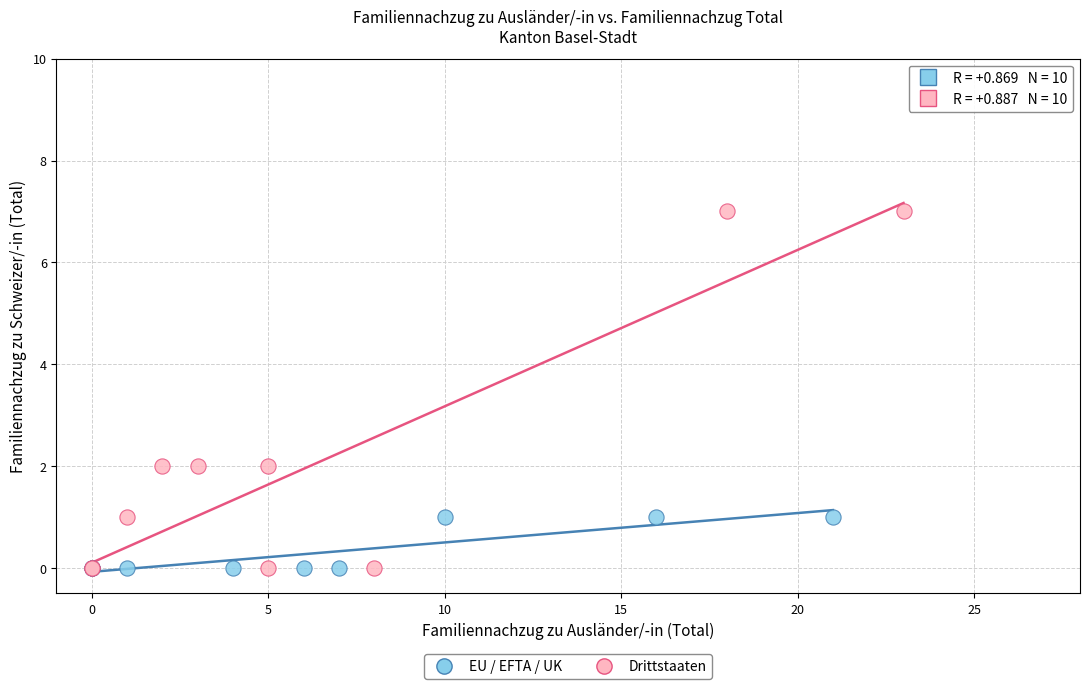

Which series contains the highest Y value?

Drittstaaten